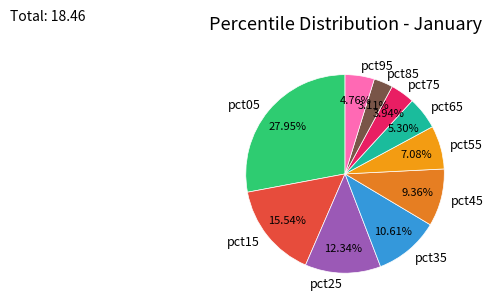

Combined, do pct45 and pct95 account for over 50%?

No